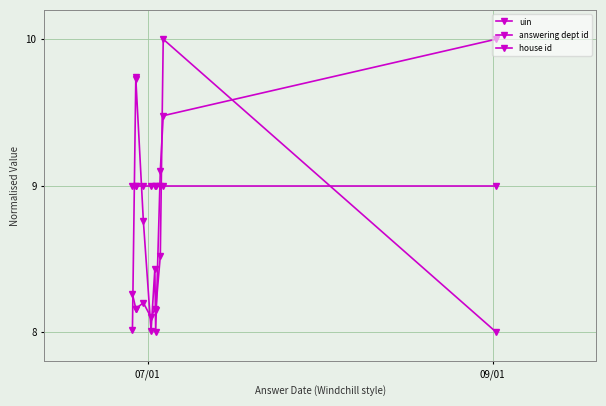

What is the difference between the maximum and minimum values in the uin series?

2.0